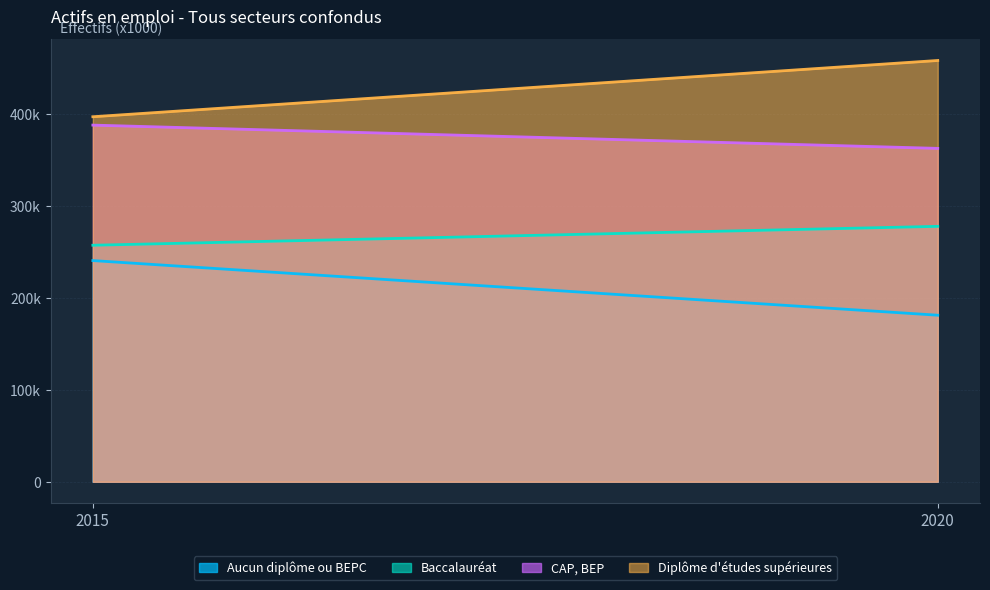

Reading right to left, extract all data points from this chart.

Aucun diplôme ou BEPC: 181180.8	240615.4
Baccalauréat: 277863.6	257301.8
CAP, BEP: 362680.1	387985.0
Diplôme d'études supérieures: 458290.8	397095.8